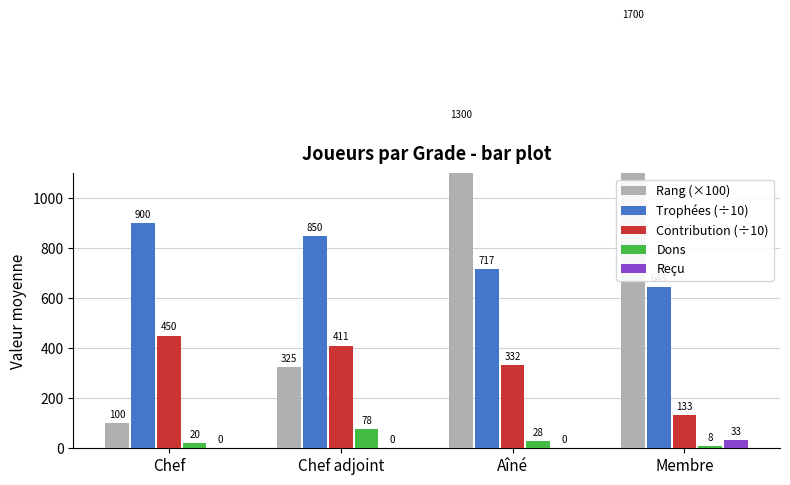

Between Chef adjoint and Membre, which series saw the biggest shift?

Rang (×100)